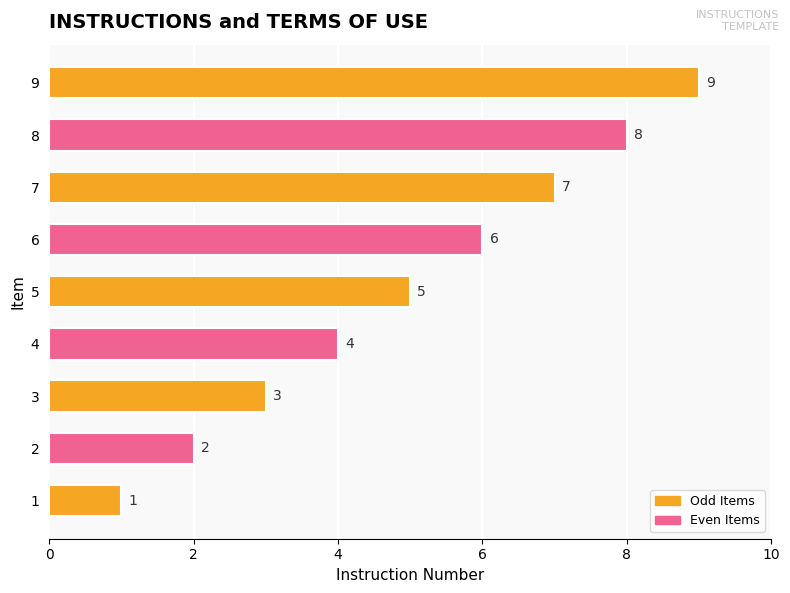

List the labels in order of value, smallest first.

1, 2, 3, 4, 5, 6, 7, 8, 9